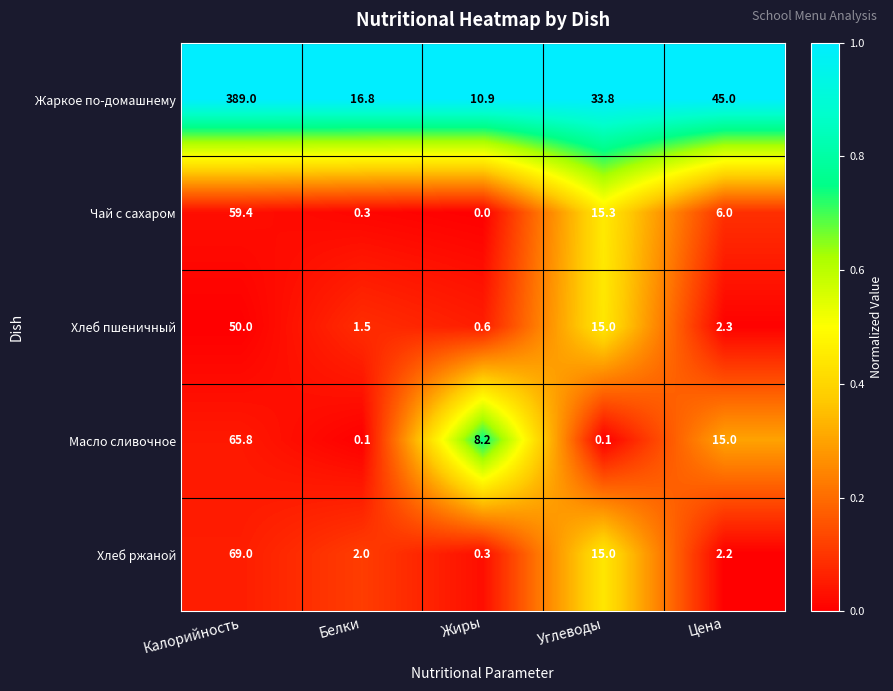

True or false: Хлеб пшеничный has a value of 89.2 at Калорийность.

False